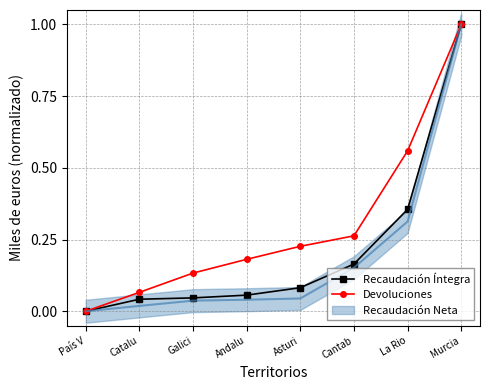

True or false: Recaudación Íntegra has a value of 0.0 at País V.

True